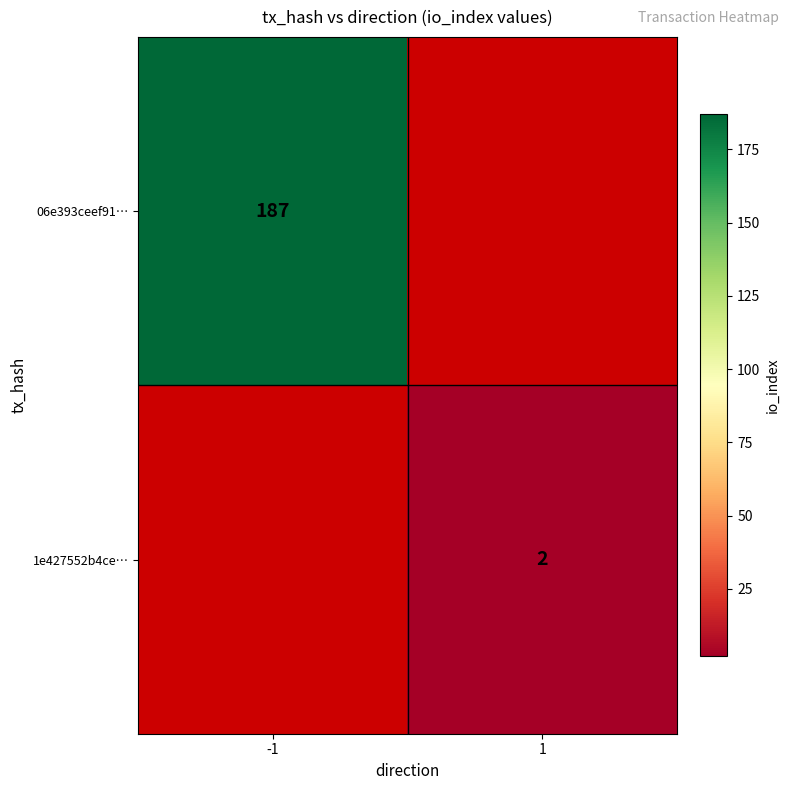

Is it true that 06e393ceef91… equals 65 at -1?

False